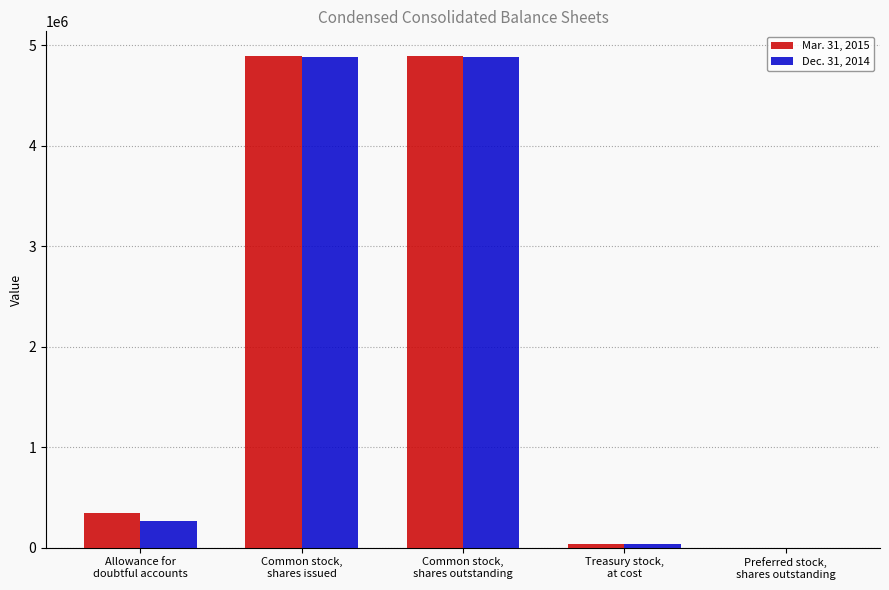

What is the total value across all series at Treasury stock,
at cost?

81840